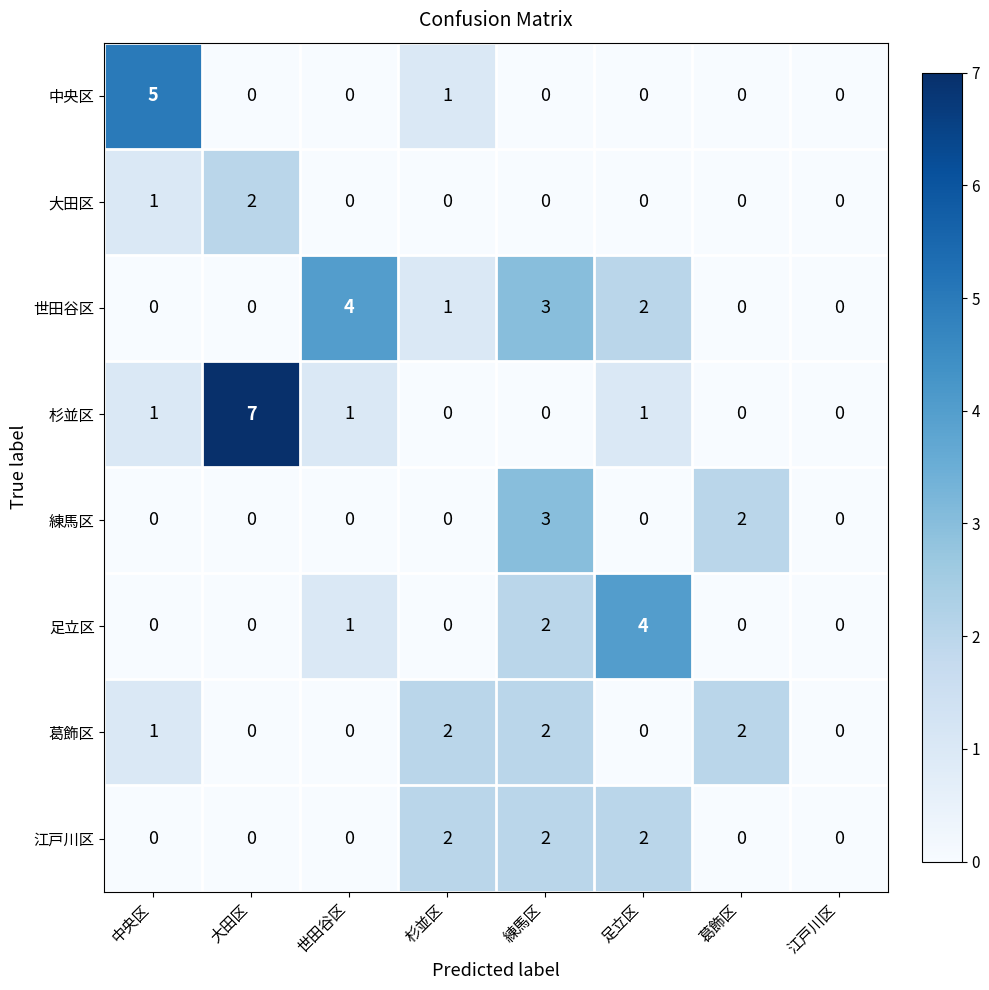

What is the maximum value shown in the chart?

7